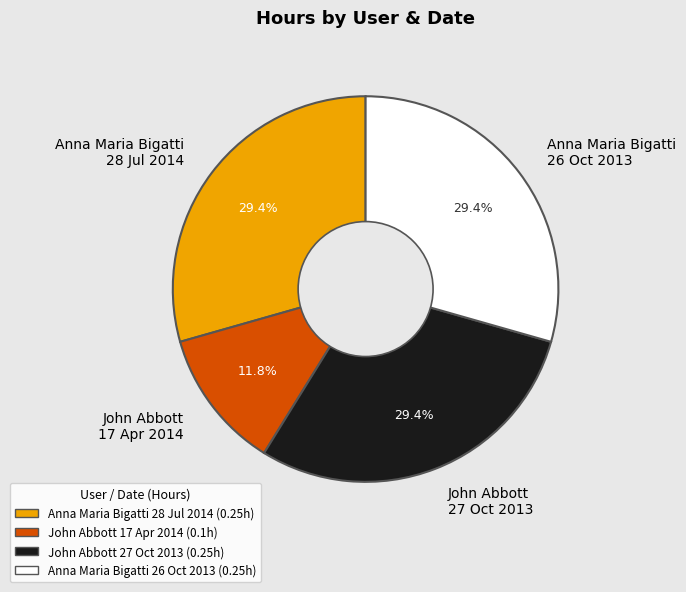

What is the total percentage of John Abbott 17 Apr 2014 and Anna Maria Bigatti 28 Jul 2014?

41.2%